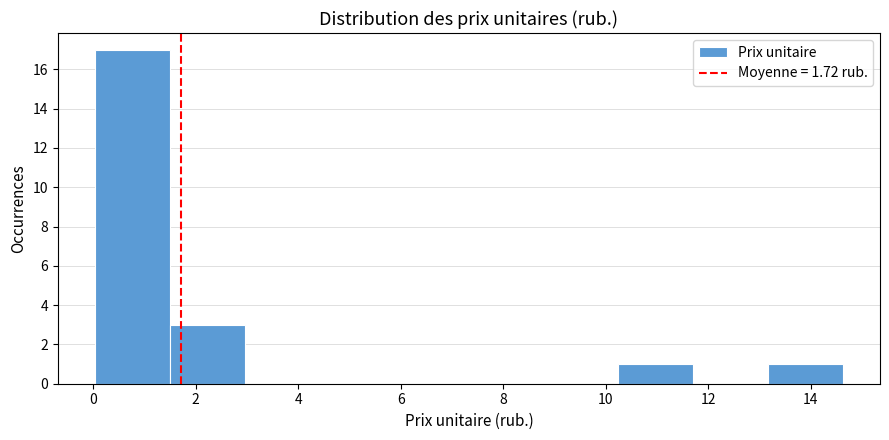

Reading left to right, list every bar in this chart as the range it spans on the x-axis followed by its height. Neither the bar edges nor the heights are printed on the chart, so give them approximately, as read against the axes.

0.0 to 1.4: 17
1.4 to 3.0: 3
3.0 to 4.4: 0
4.4 to 5.8: 0
5.8 to 7.4: 0
7.4 to 8.8: 0
8.8 to 10.2: 0
10.2 to 11.8: 1
11.8 to 13.2: 0
13.2 to 14.6: 1